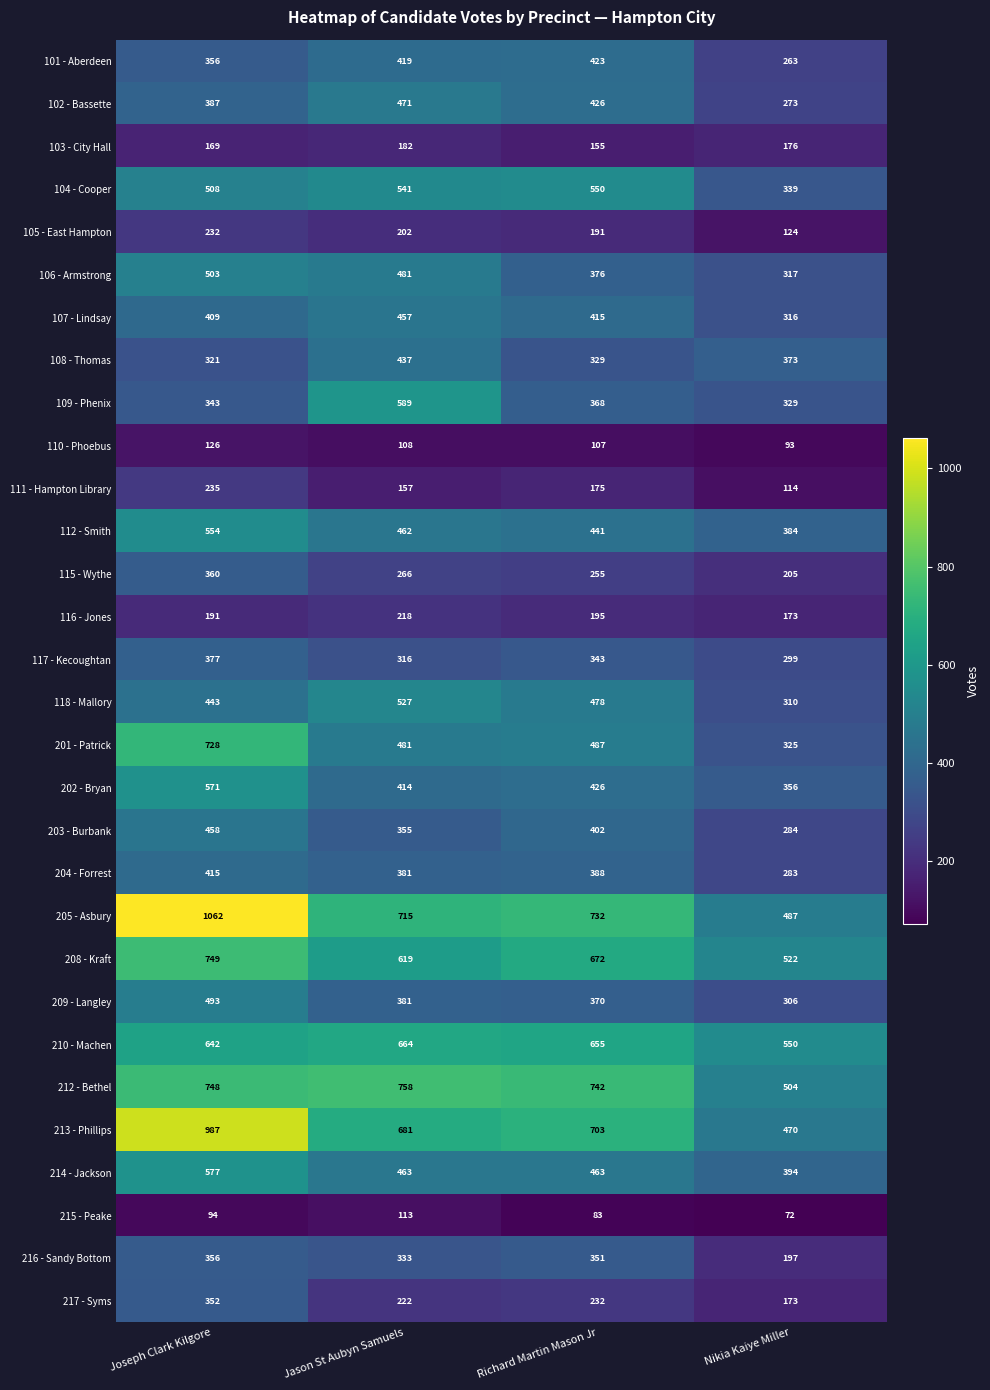

What is the maximum value shown in the chart?

1062